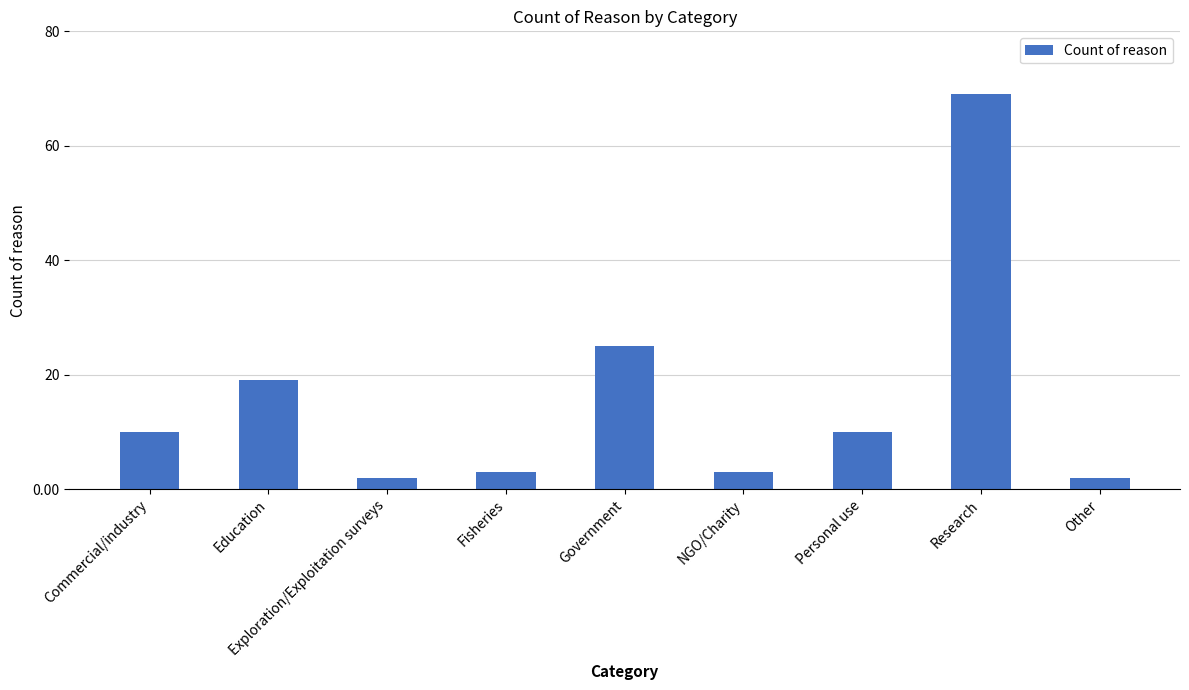

What position from the right is Exploration/Exploitation surveys?

7